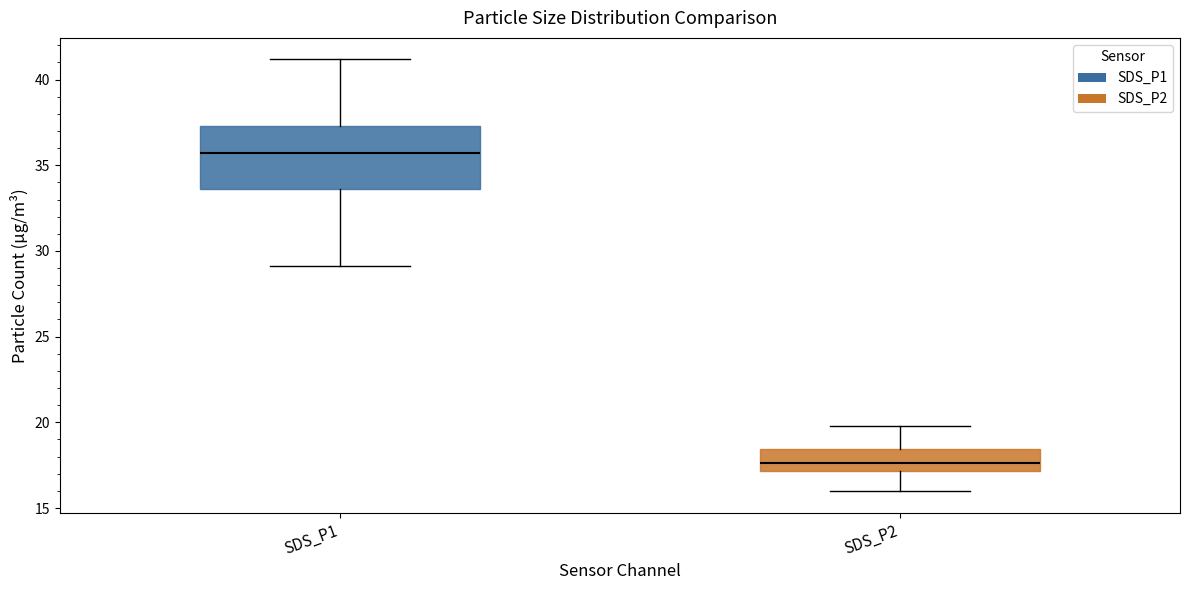

Which box has the highest median line?

SDS_P1